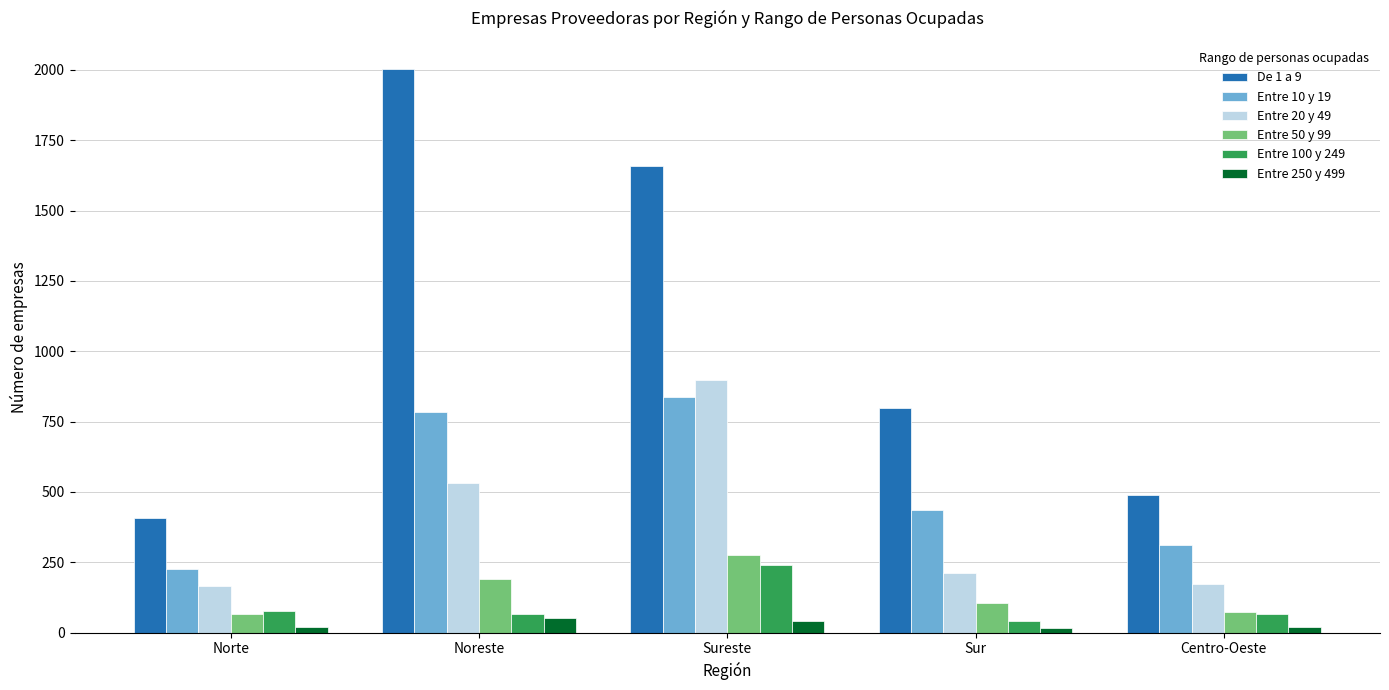

The value of Entre 50 y 99 at Centro-Oeste is 73. True or false?

True